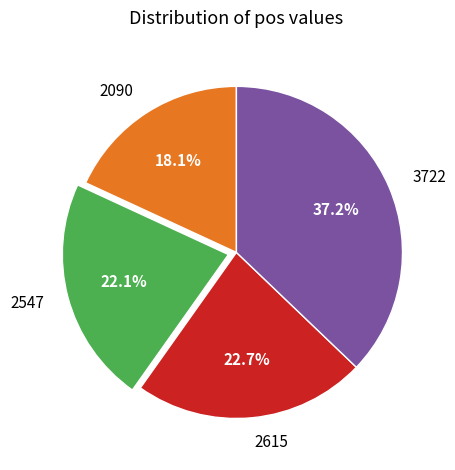

How many slices are in this pie chart?

4